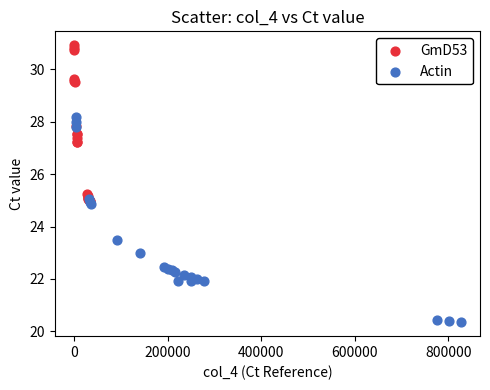

What are all the series names shown in the legend?

GmD53, Actin